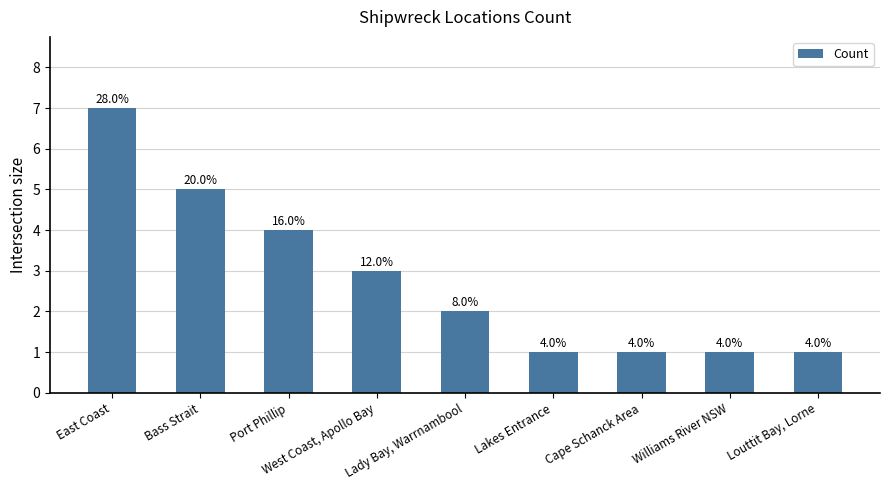

What is the maximum value shown in the chart?

7